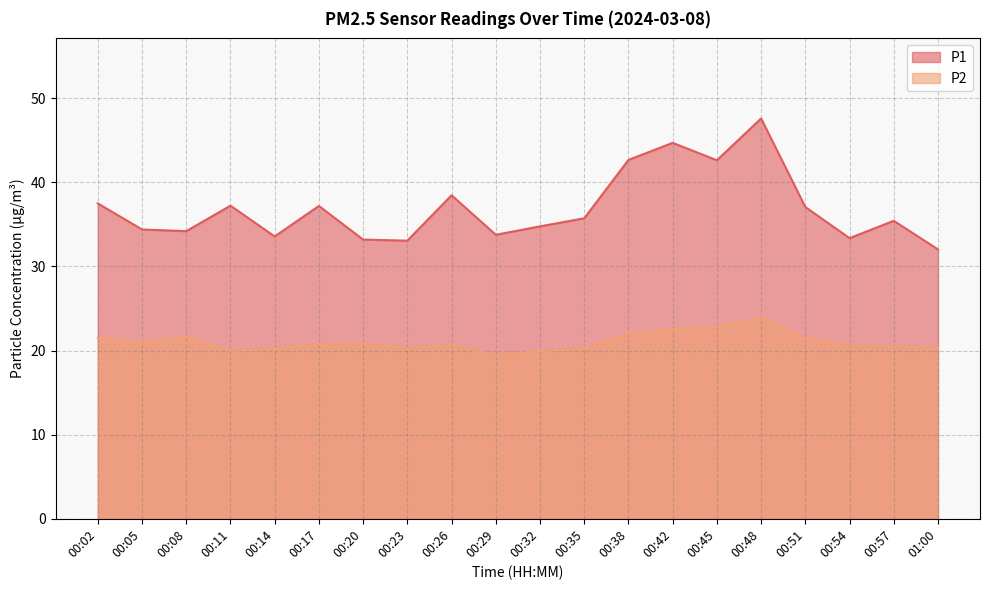

What is the sum of all P2 values?

420.7